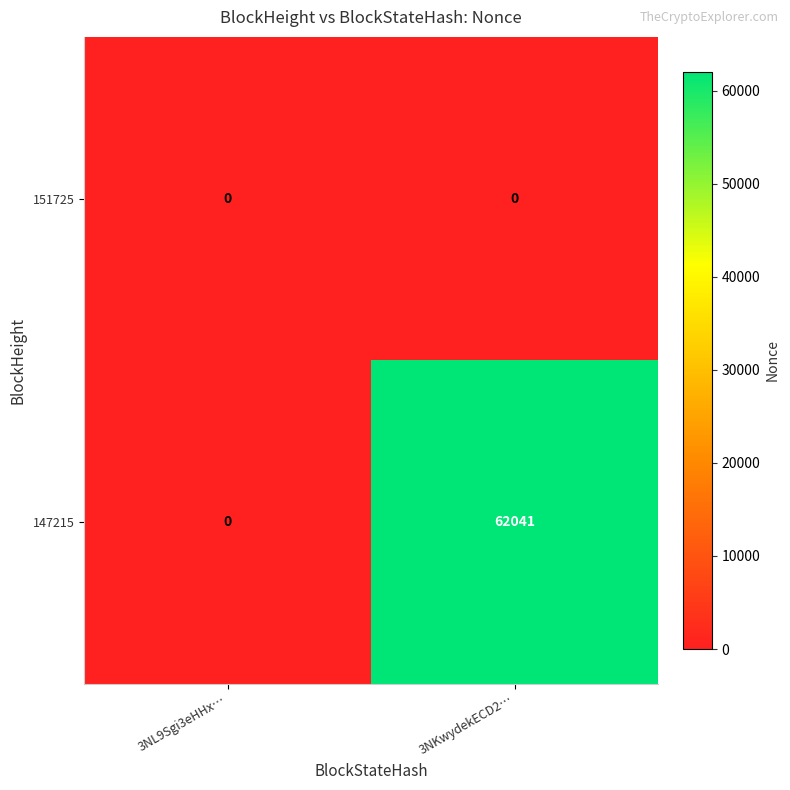

List the series in order of their peak value, lowest first.

151725, 147215